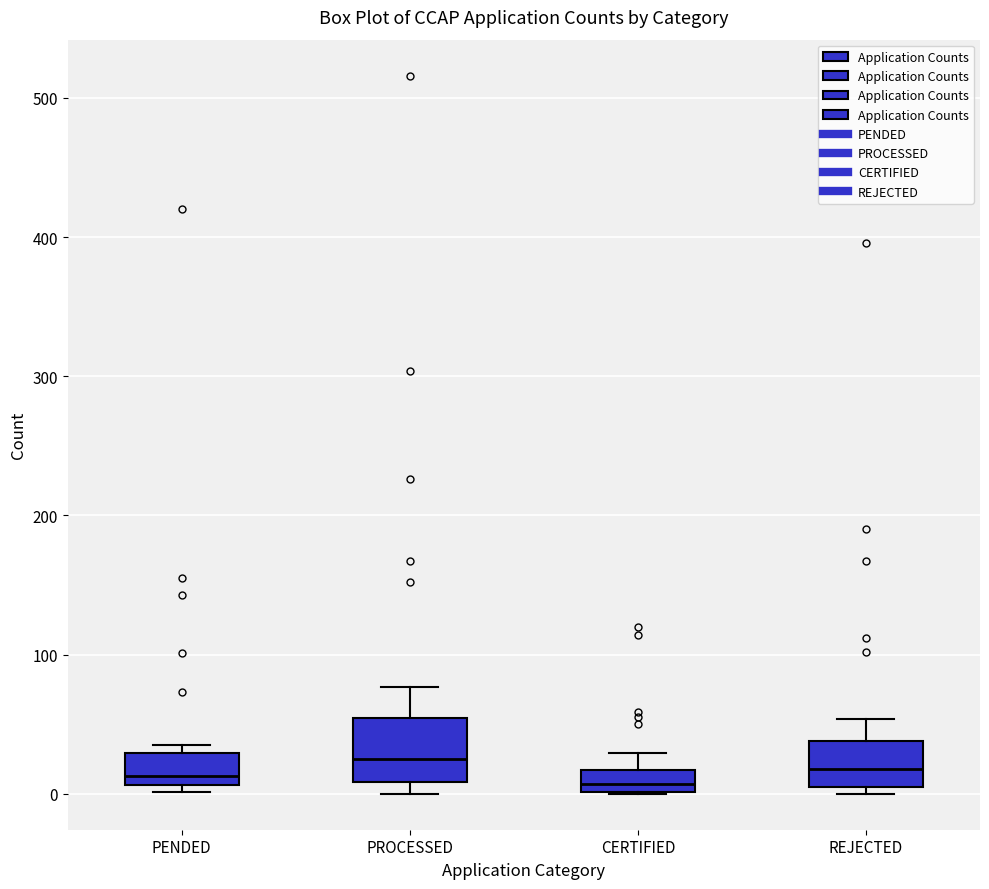

Reading left to right, transcribe this box plot: for each box, give where its median line is, the range the box spans, and where its two whiskers end, as read against the y-axis. The values are not printed on the chart, so give them approximately, as read against the axis.

PENDED: median 10 (just above the box's lower edge), box 10 to 30, whiskers 0 to 40
PROCESSED: median 30, box 10 to 50, whiskers 0 to 80
CERTIFIED: median 10, box 0 to 20, whiskers 0 to 30
REJECTED: median 20, box 10 to 40, whiskers 0 to 50